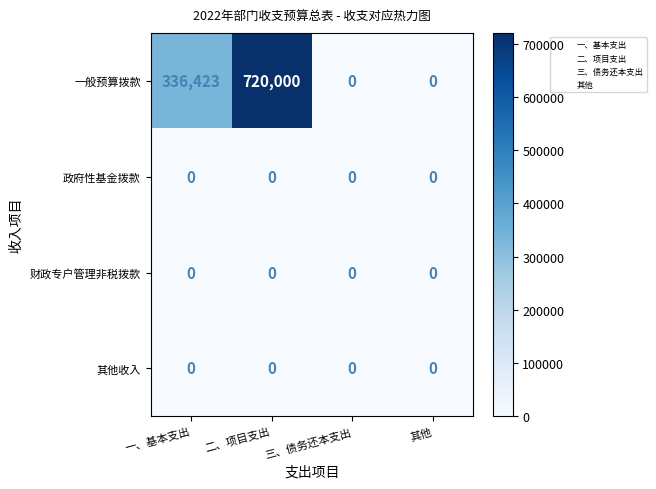

At how many categories does at least one series exceed 37249?

2